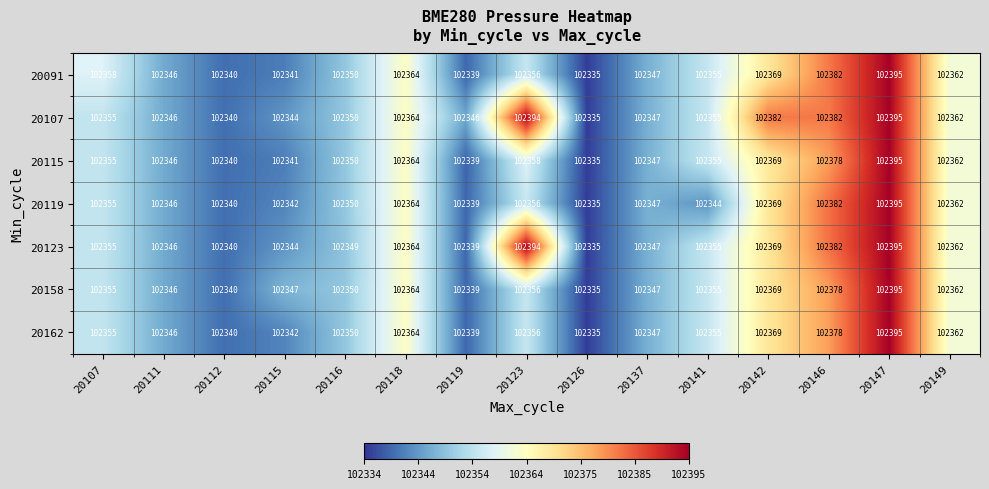

At which label is 20107 closest to 102365?

20118